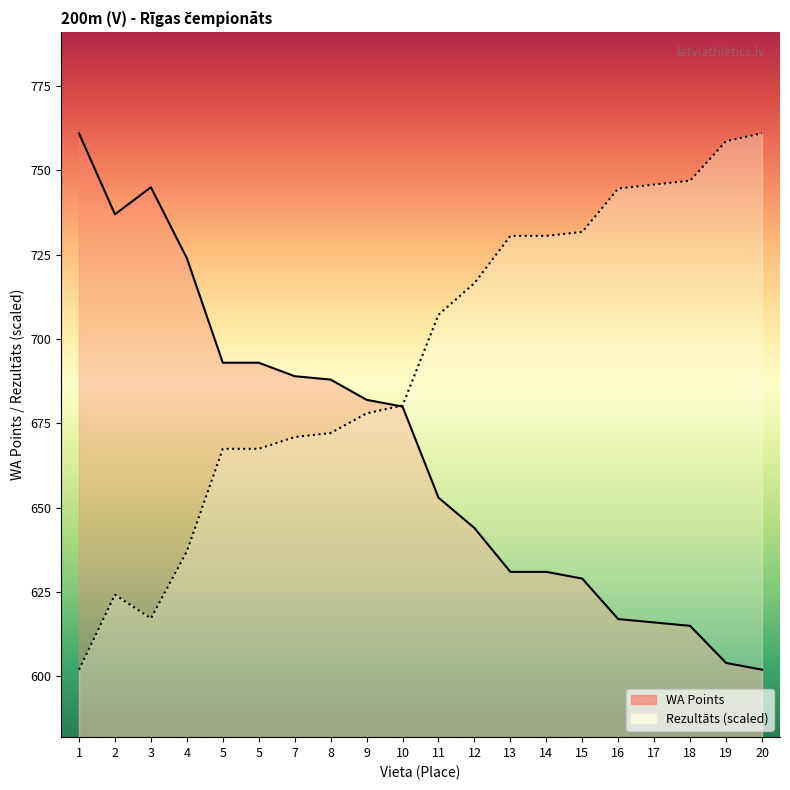

Where does the Rezultāts series first go above 707?

11